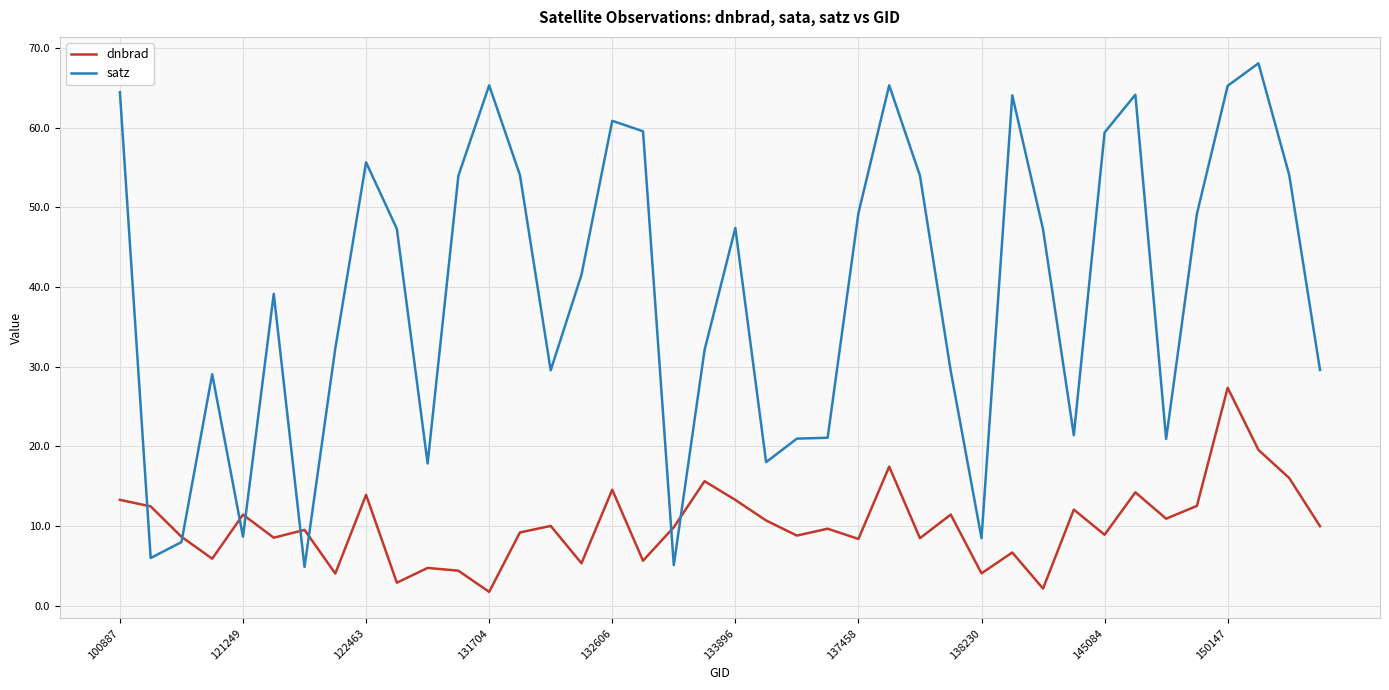

Which series has the largest total across all categories?

satz